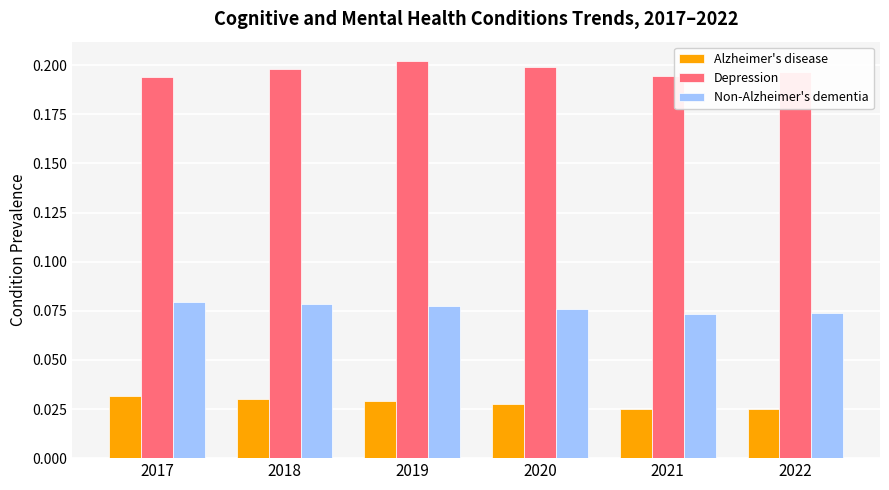

The Non-Alzheimer's dementia series shows 0.0 at 2018. True or false?

False